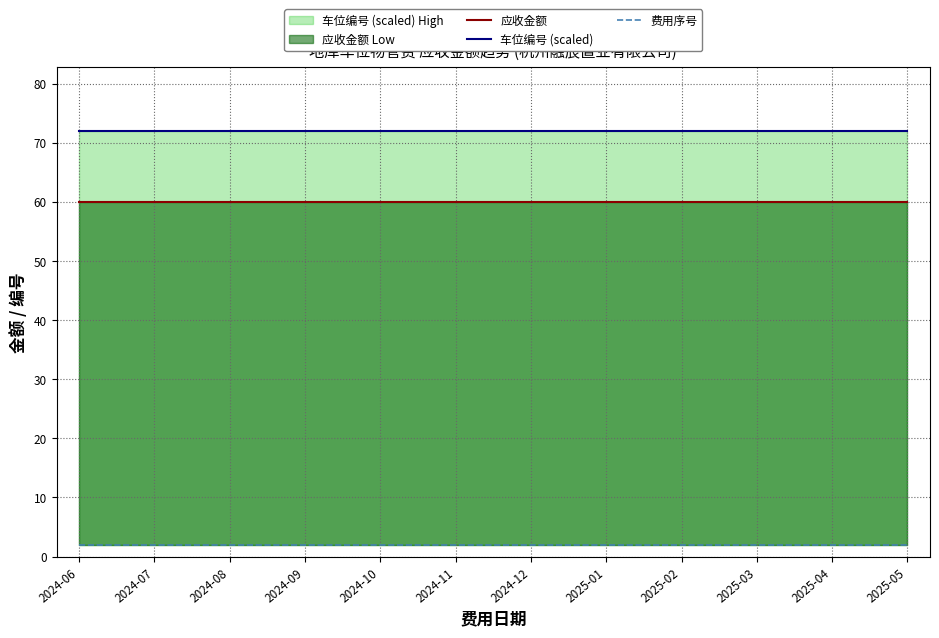

At which label is 费用序号 closest to 2?

2024-06